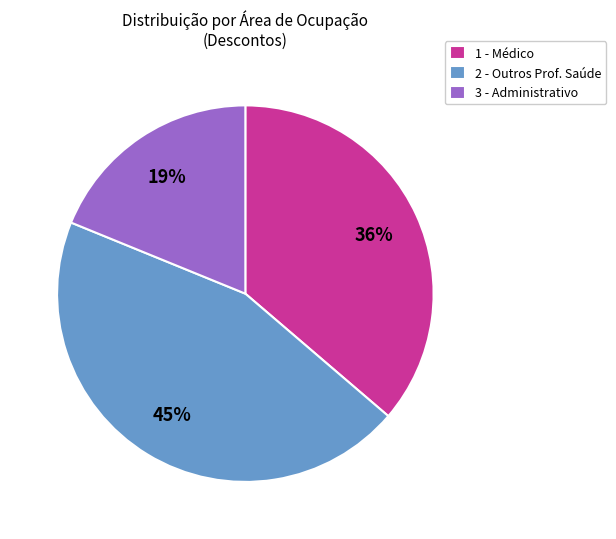

Is there any slice that represents more than half of the pie?

No